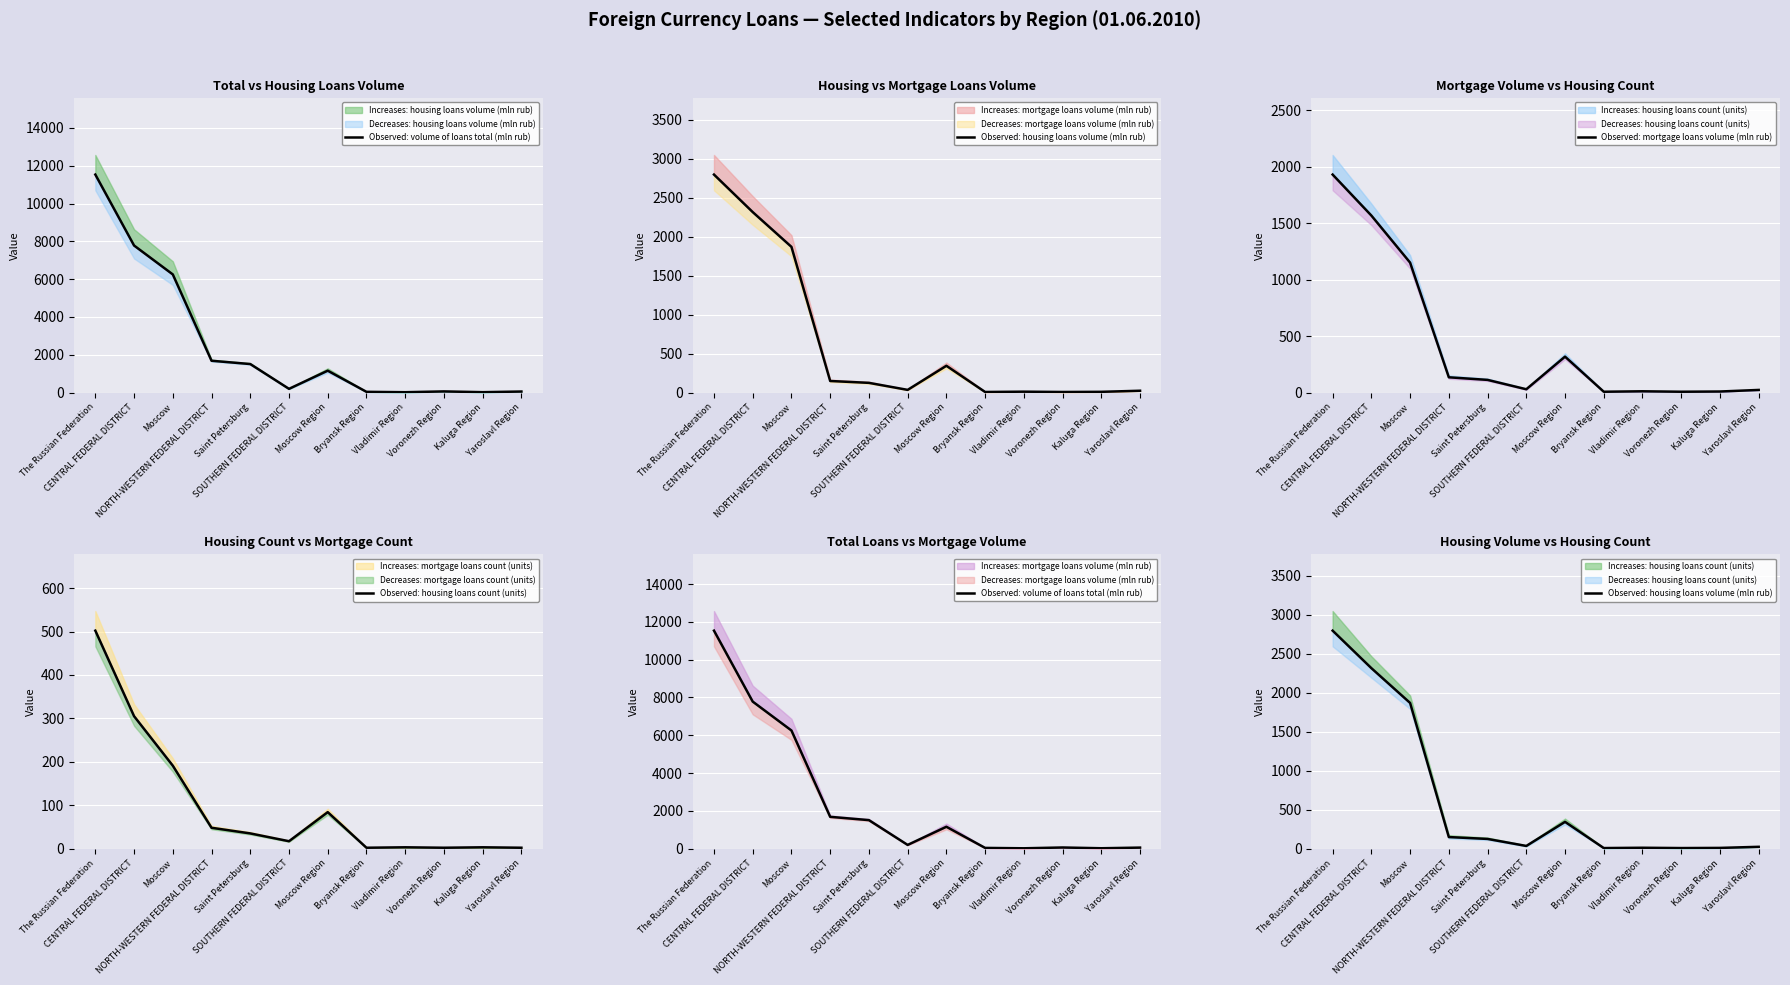

What position from the left is CENTRAL FEDERAL DISTRICT?

2